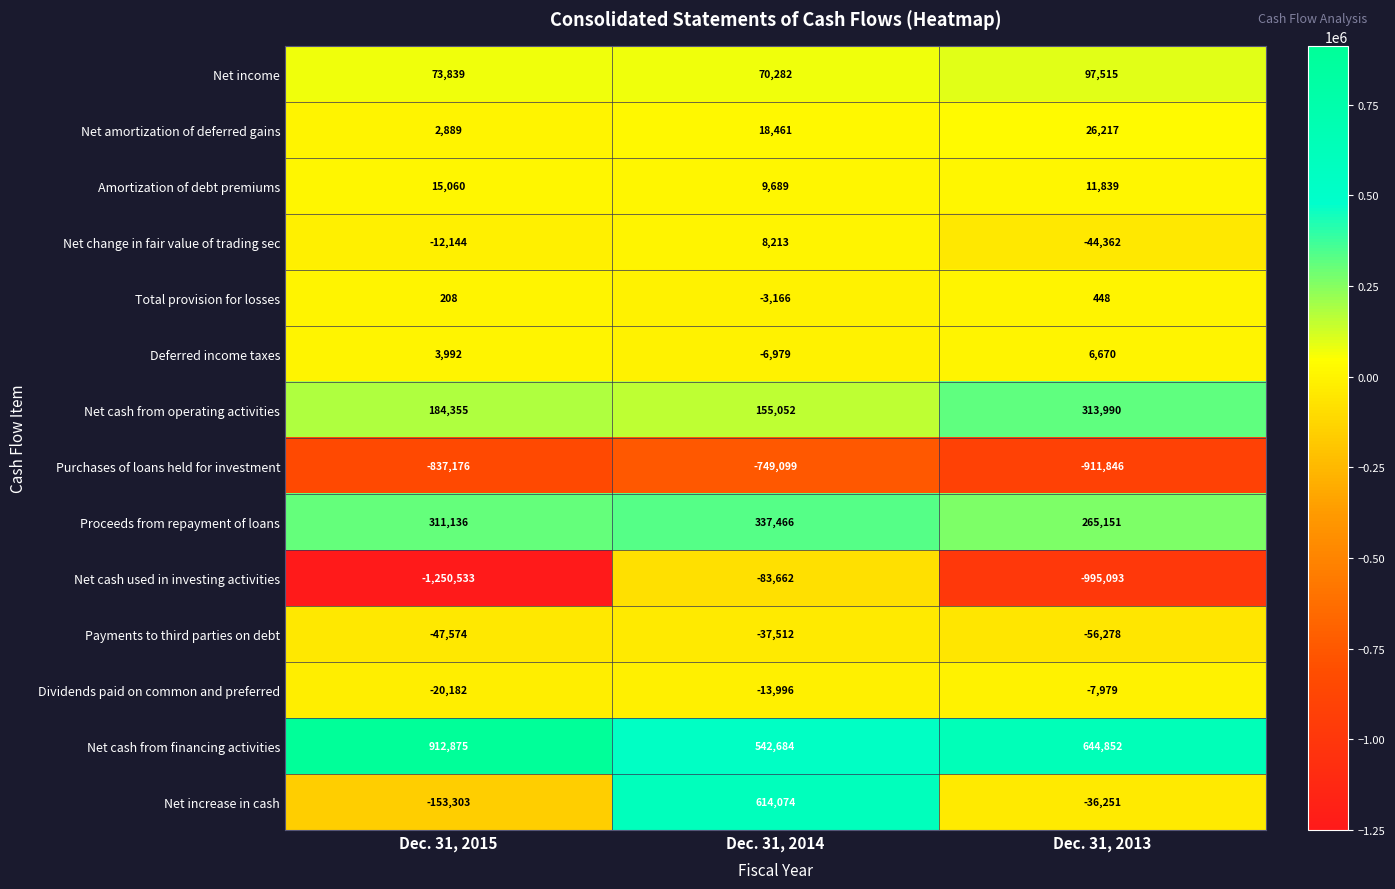

At which label does Net cash from financing activities first exceed 644852?

Dec. 31, 2015